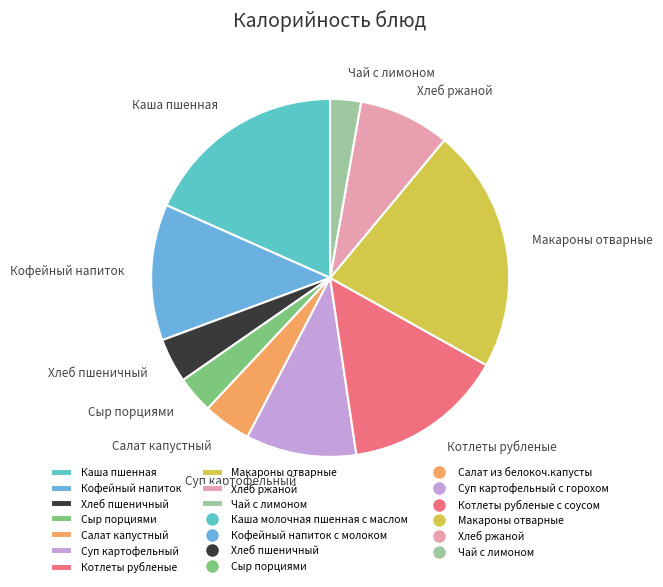

Approximately how many times larger is the value at Сыр порциями compared to Хлеб ржаной?

0.4